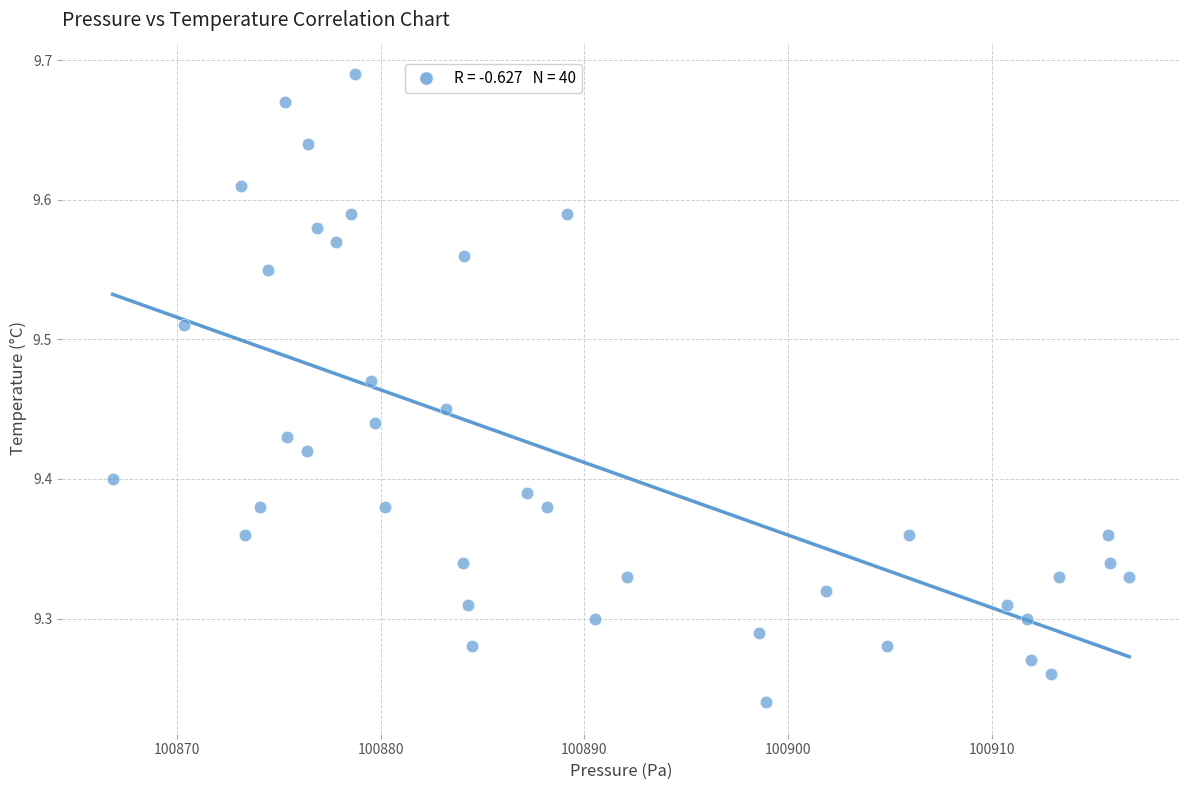

What is the range of X values (max minus min)?

49.9